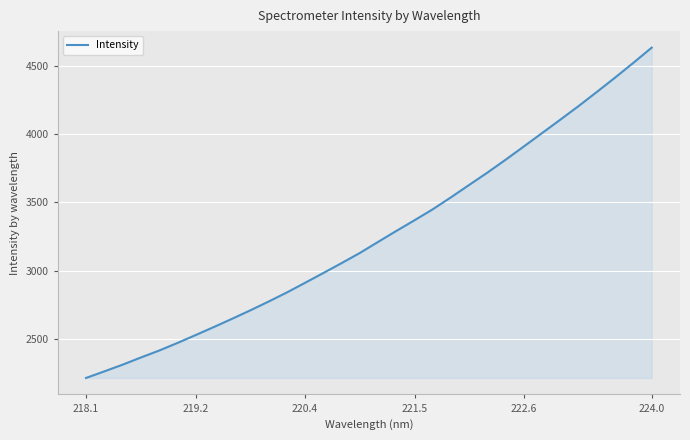

What is the maximum value shown in the chart?

4631.3